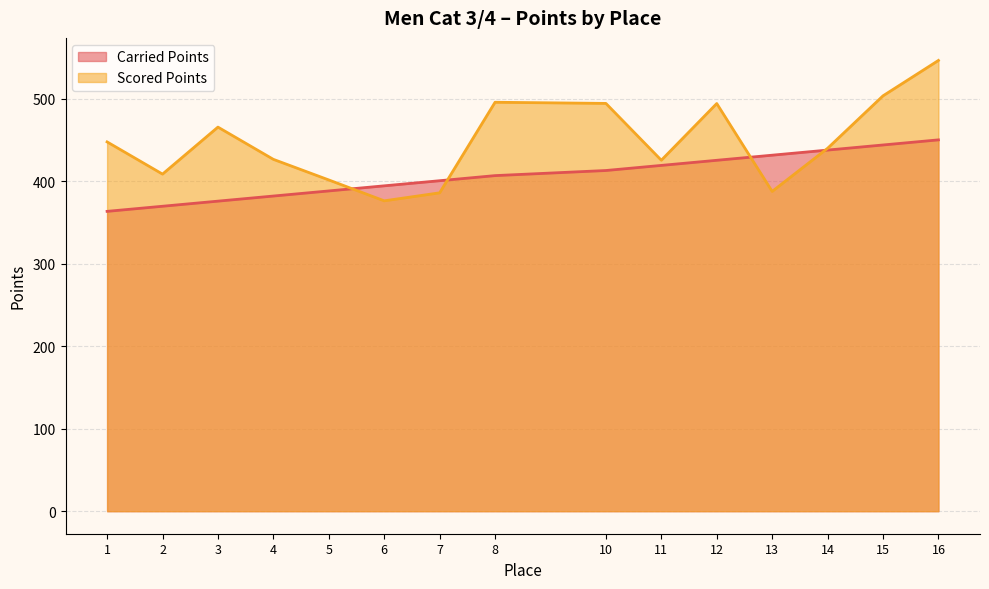

True or false: Carried Points and Scored Points intersect in this chart.

True